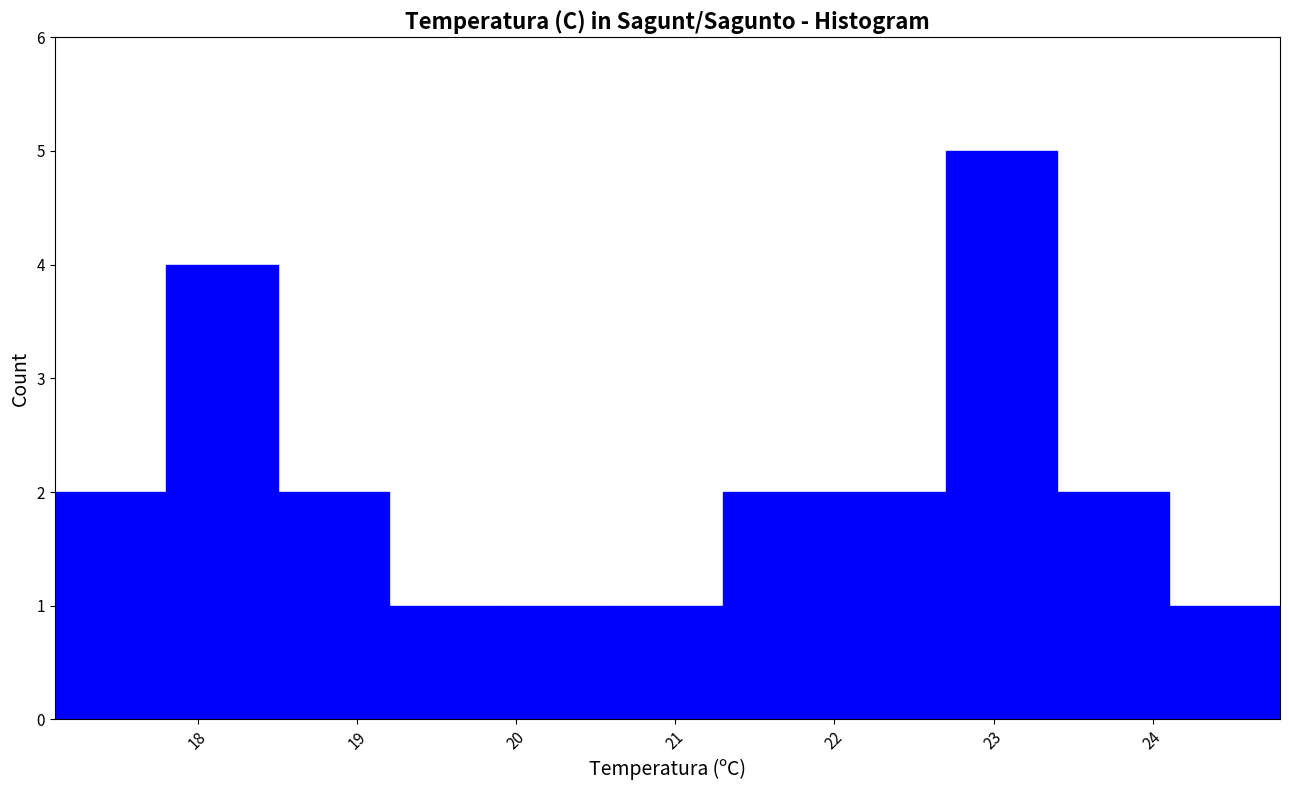

Reading left to right, transcribe this chart: for each bar, give the range it covers on the x-axis and its height. The values are not printed on the chart, so give them approximately, as read against the axis.

17.1 to 17.8: 2
17.8 to 18.5: 4
18.5 to 19.2: 2
19.2 to 19.9: 1
19.9 to 20.6: 1
20.6 to 21.3: 1
21.3 to 22.0: 2
22.0 to 22.7: 2
22.7 to 23.4: 5
23.4 to 24.1: 2
24.1 to 24.8: 1